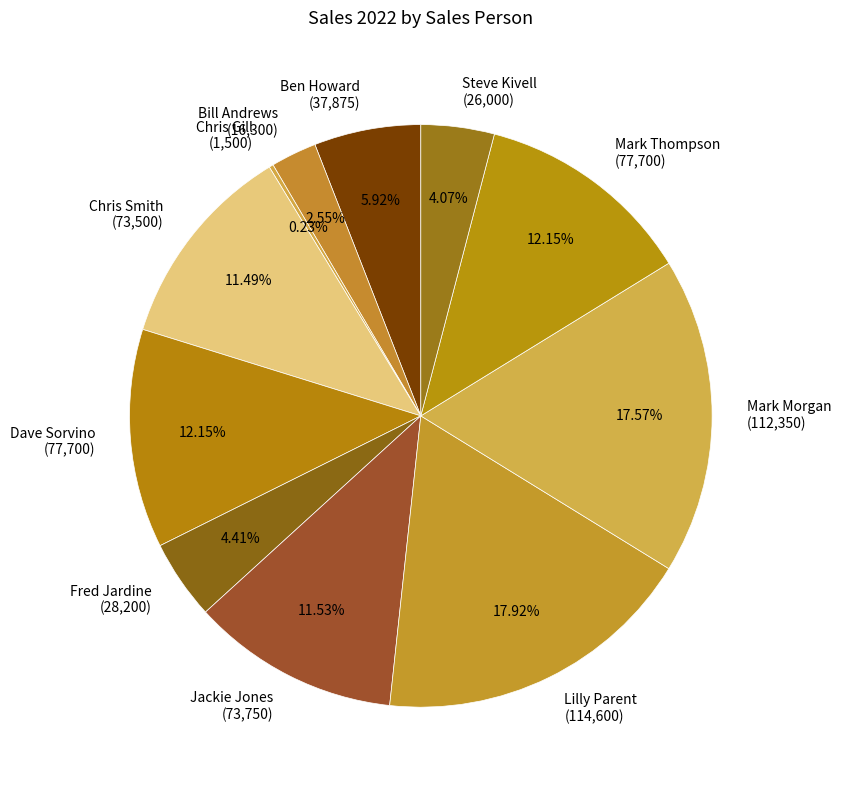

Is the sum of Chris Smith (73,500) and Ben Howard (37,875) greater than half?

No